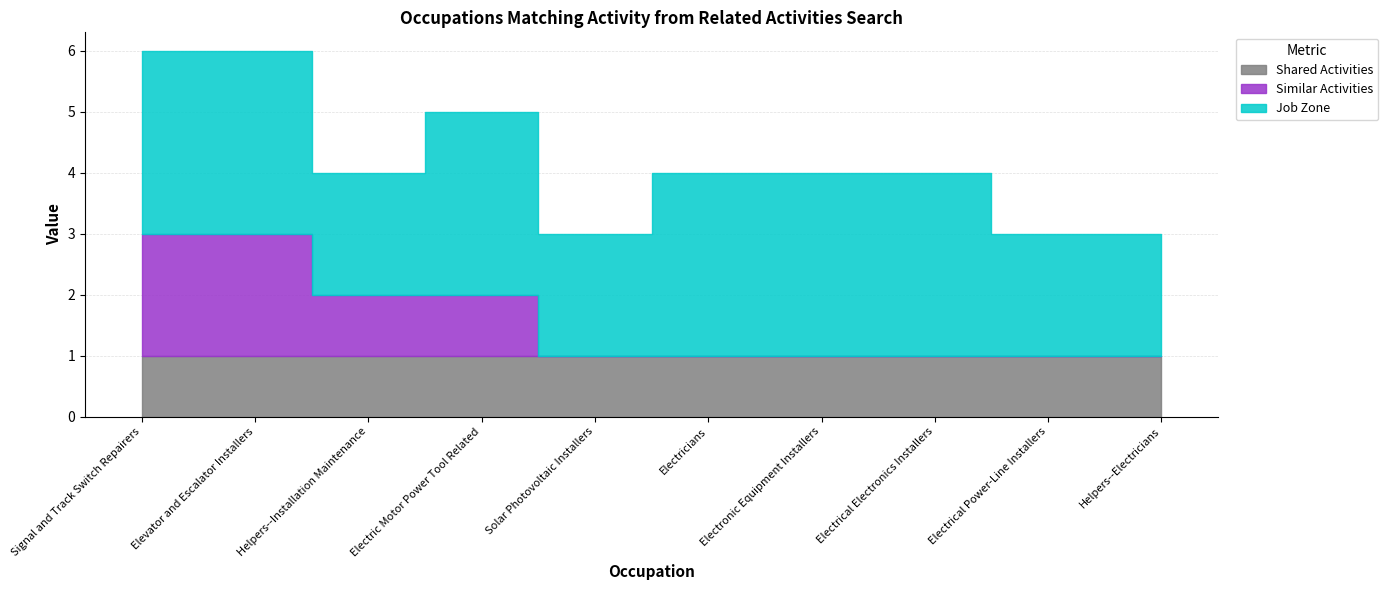

What position from the right is Electrical Electronics Installers?

3